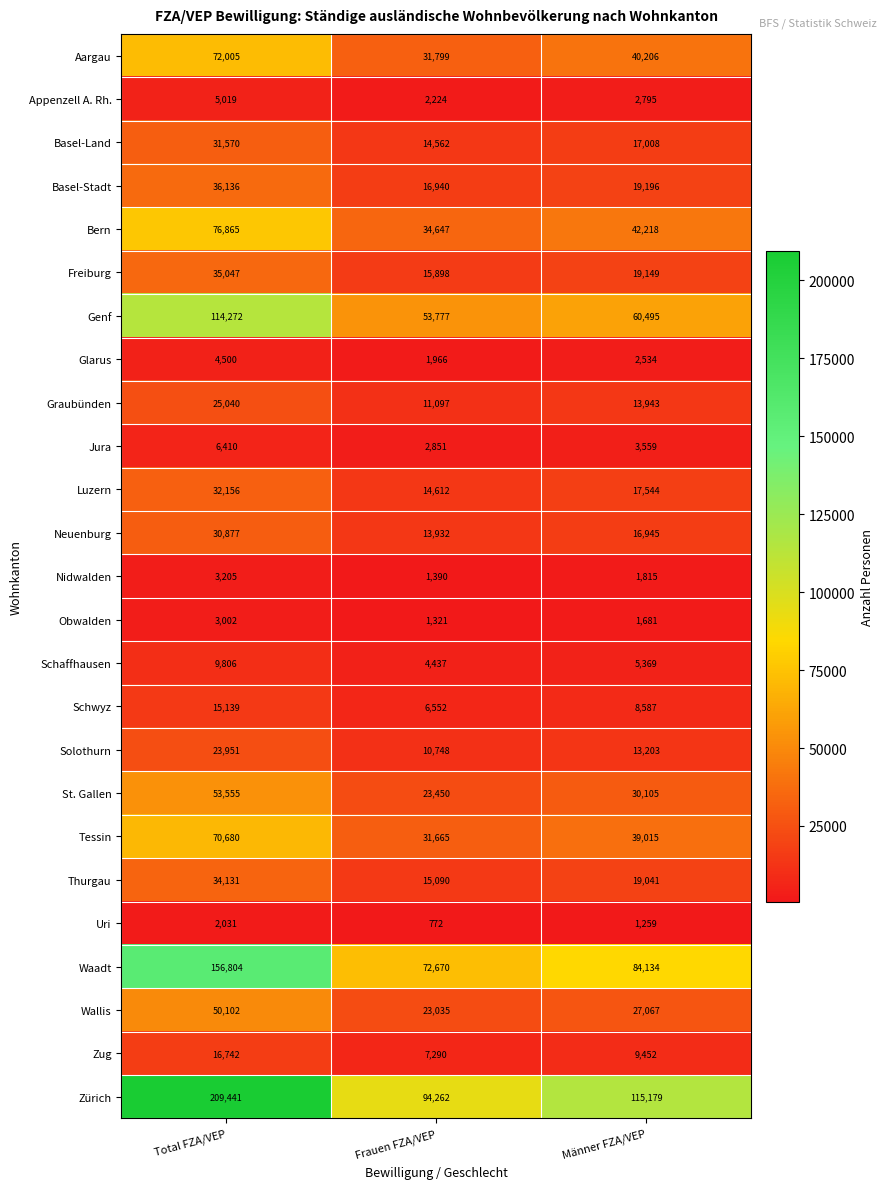

At Total FZA/VEP, list the series in order from smallest to largest.

Uri, Obwalden, Nidwalden, Glarus, Appenzell A. Rh., Jura, Schaffhausen, Schwyz, Zug, Solothurn, Graubünden, Neuenburg, Basel-Land, Luzern, Thurgau, Freiburg, Basel-Stadt, Wallis, St. Gallen, Tessin, Aargau, Bern, Genf, Waadt, Zürich